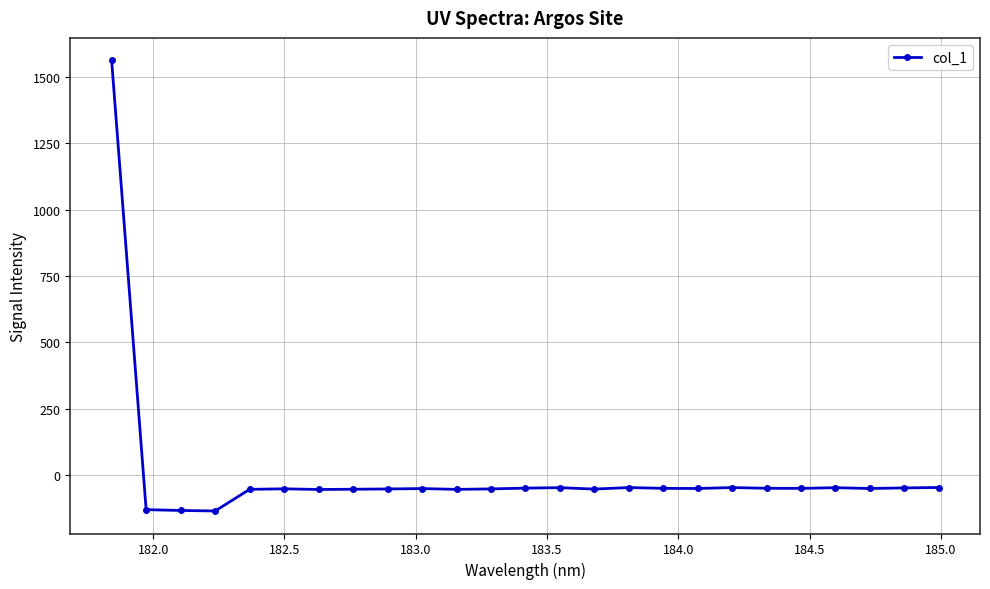

True or false: there are more than 0 points higher than both neighbors.

True